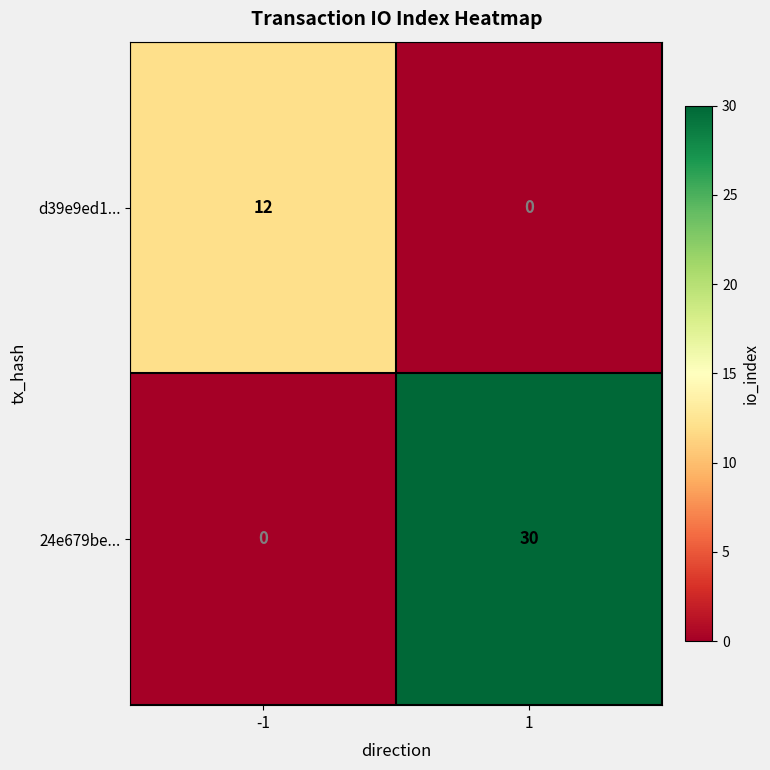

The value of d39e9ed1... at -1 is 12. True or false?

True